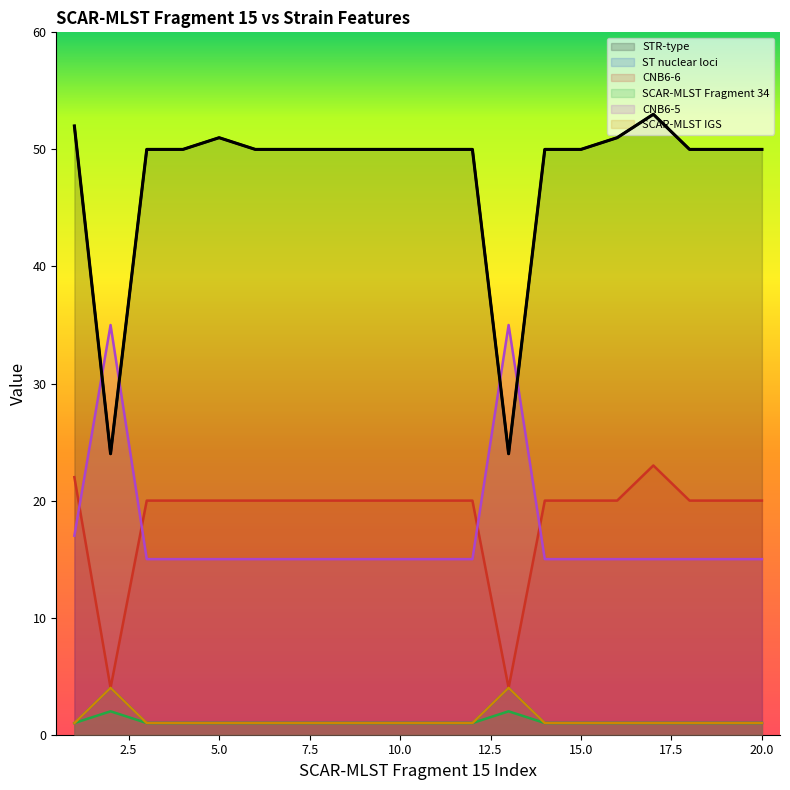

Rank the series at 19 from highest to lowest value.

STR-type, CNB6-6, CNB6-5, ST nuclear loci, SCAR-MLST Fragment 34, SCAR-MLST IGS